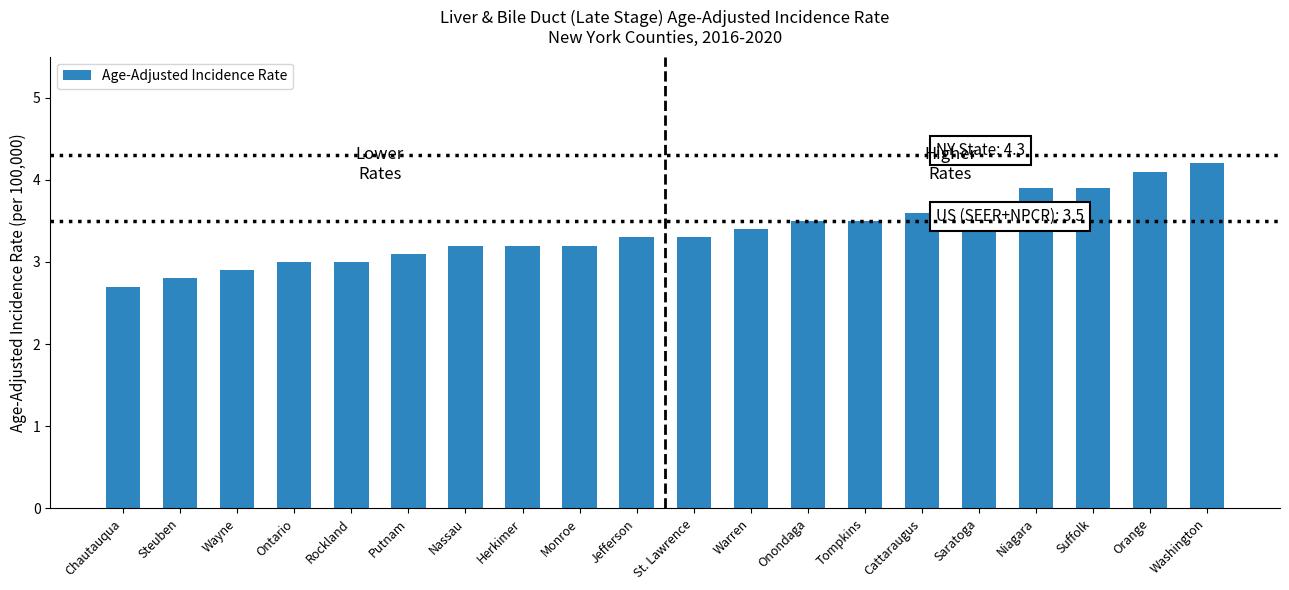

Approximately how many times larger is the value at Tompkins compared to Rockland?

1.2